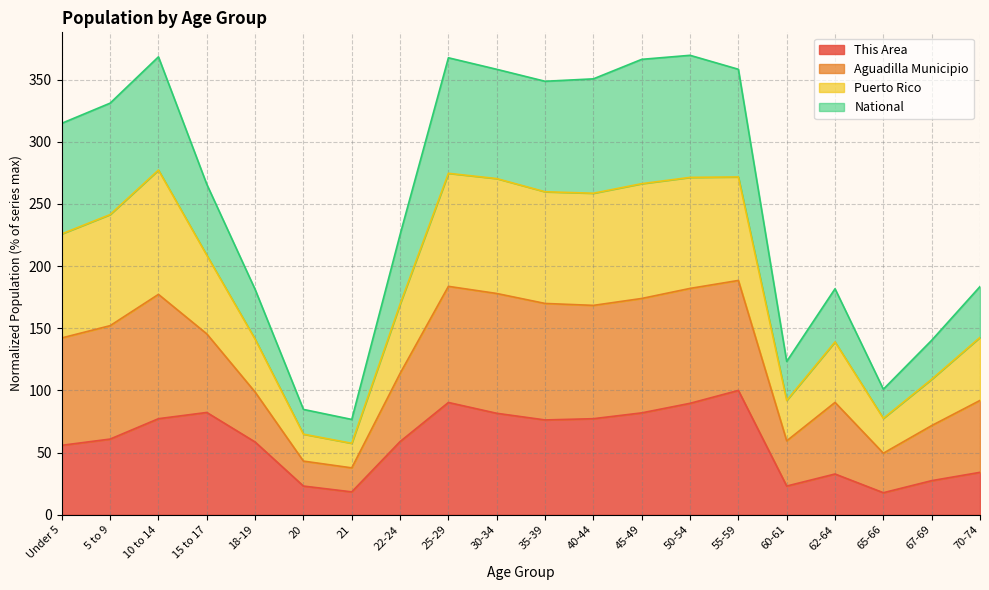

How many values in the Puerto Rico series are below 225?

10